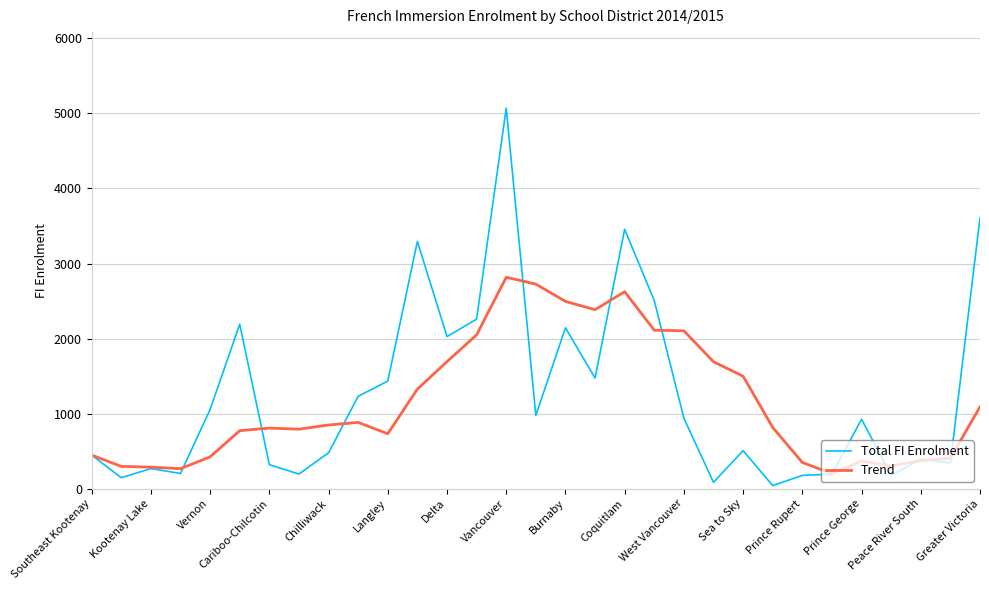

List the series in order of their peak value, lowest first.

Trend, Total FI Enrolment